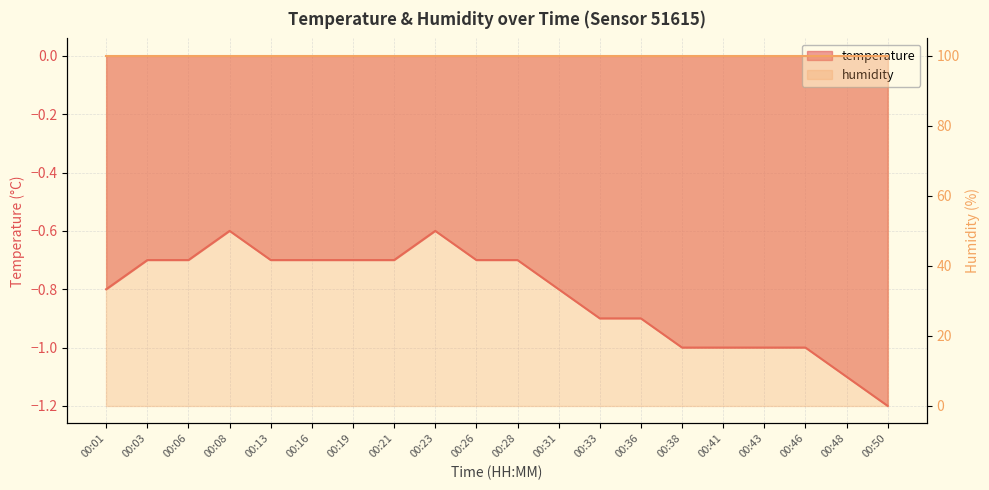

Reading left to right, list all the values displayed in this chart.

00:01=-0.8	00:03=-0.7	00:06=-0.7	00:08=-0.6	00:13=-0.7	00:16=-0.7	00:19=-0.7	00:21=-0.7	00:23=-0.6	00:26=-0.7	00:28=-0.7	00:31=-0.8	00:33=-0.9	00:36=-0.9	00:38=-1.0	00:41=-1.0	00:43=-1.0	00:46=-1.0	00:48=-1.1	00:50=-1.2